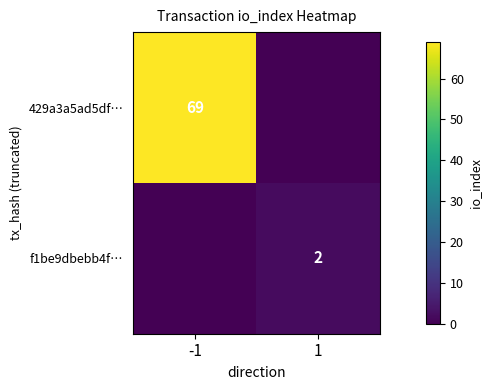

Is it true that f1be9dbebb4f… equals 1 at 1?

False